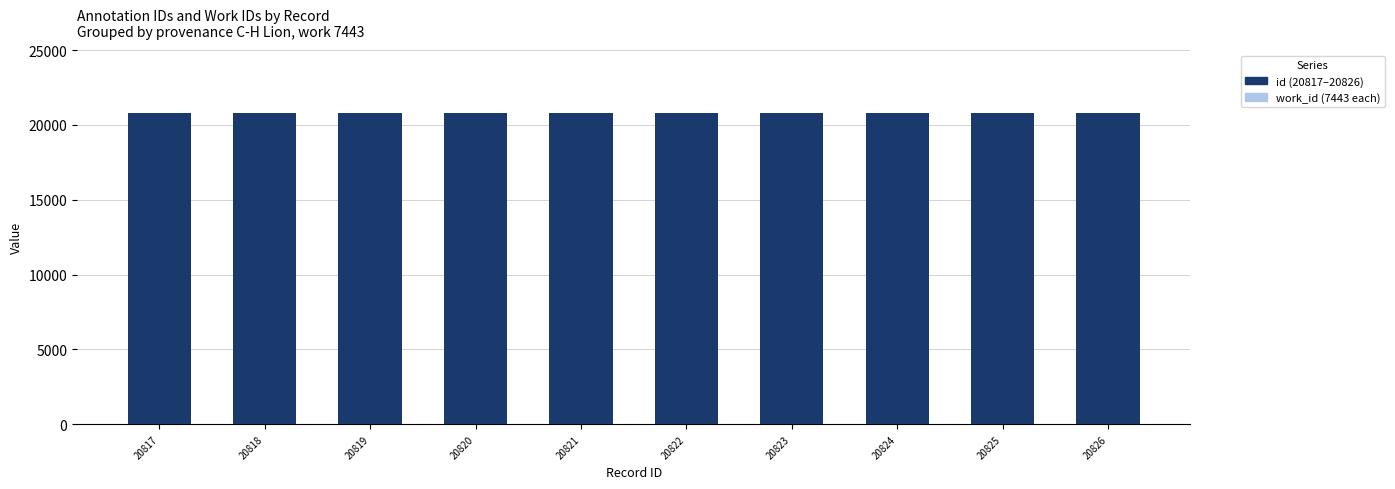

Between 20824 and 20825, which series saw the biggest shift?

id (20817–20826)